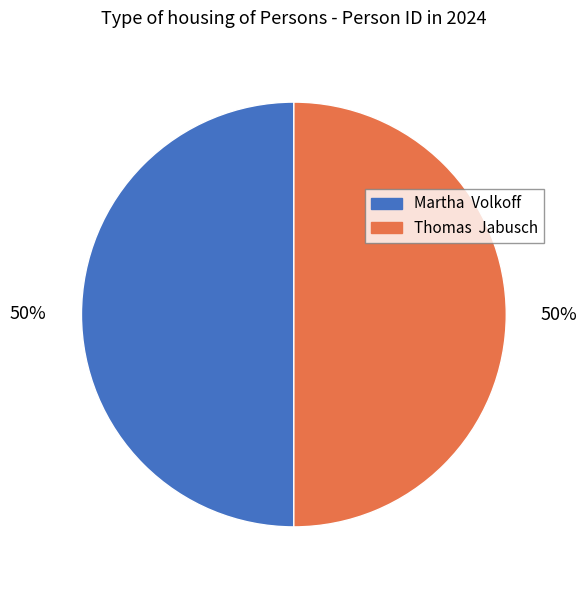

What is the ratio of the value at Thomas Jabusch to the value at Martha Volkoff?

1.0